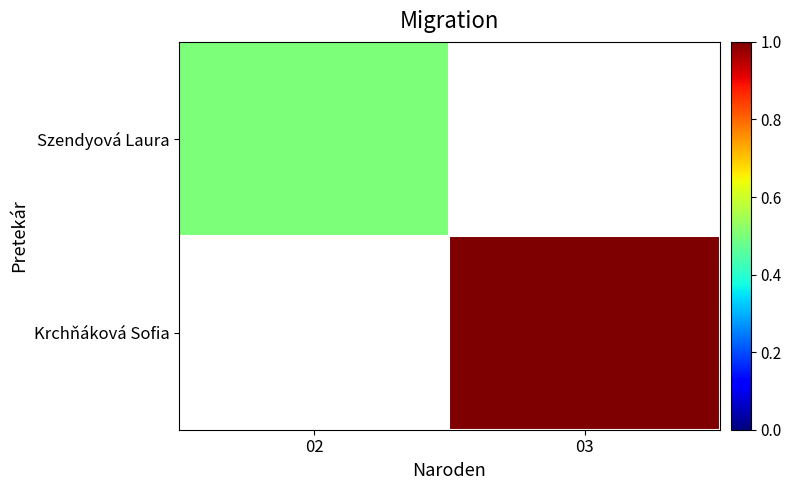

How many series are shown in this chart?

2